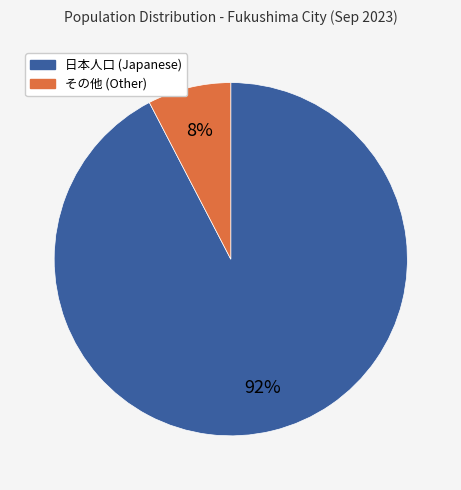

To the nearest percent, what is the average slice percentage?

50%